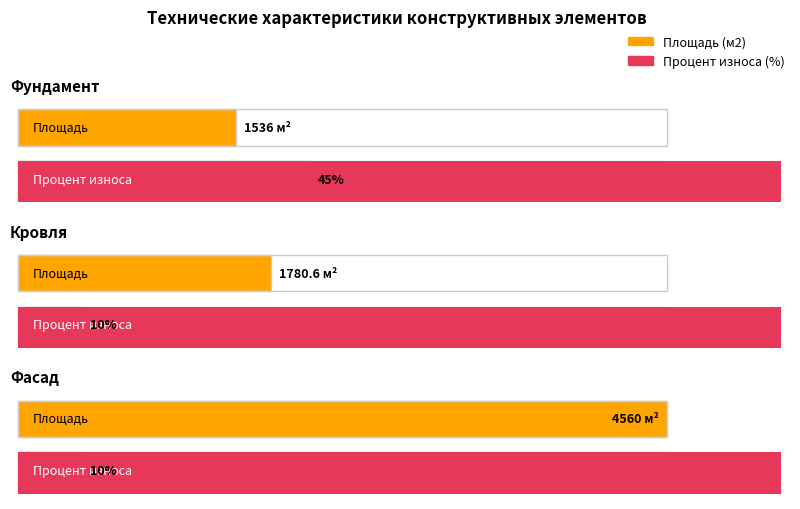

What is the sum of all Процент износа (%) values?

65.0